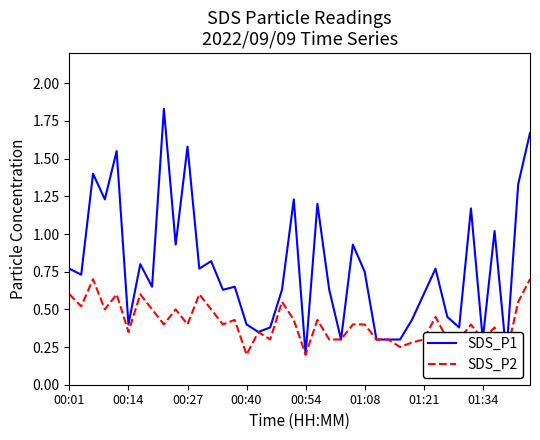

Which has a higher value, 19 or 35?

19